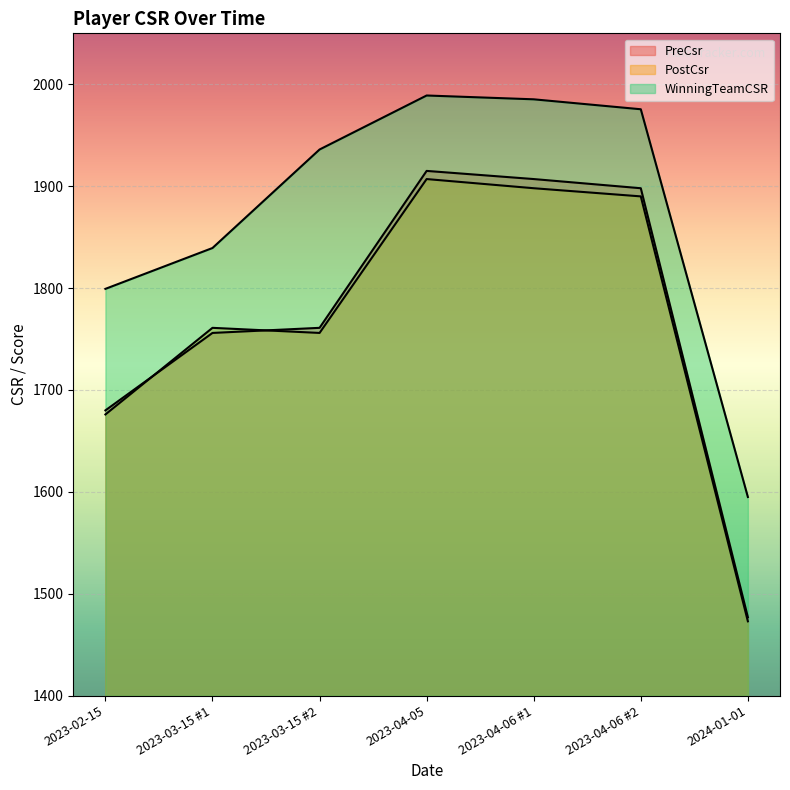

What is the difference between the maximum and minimum values in the PreCsr series?

438.0